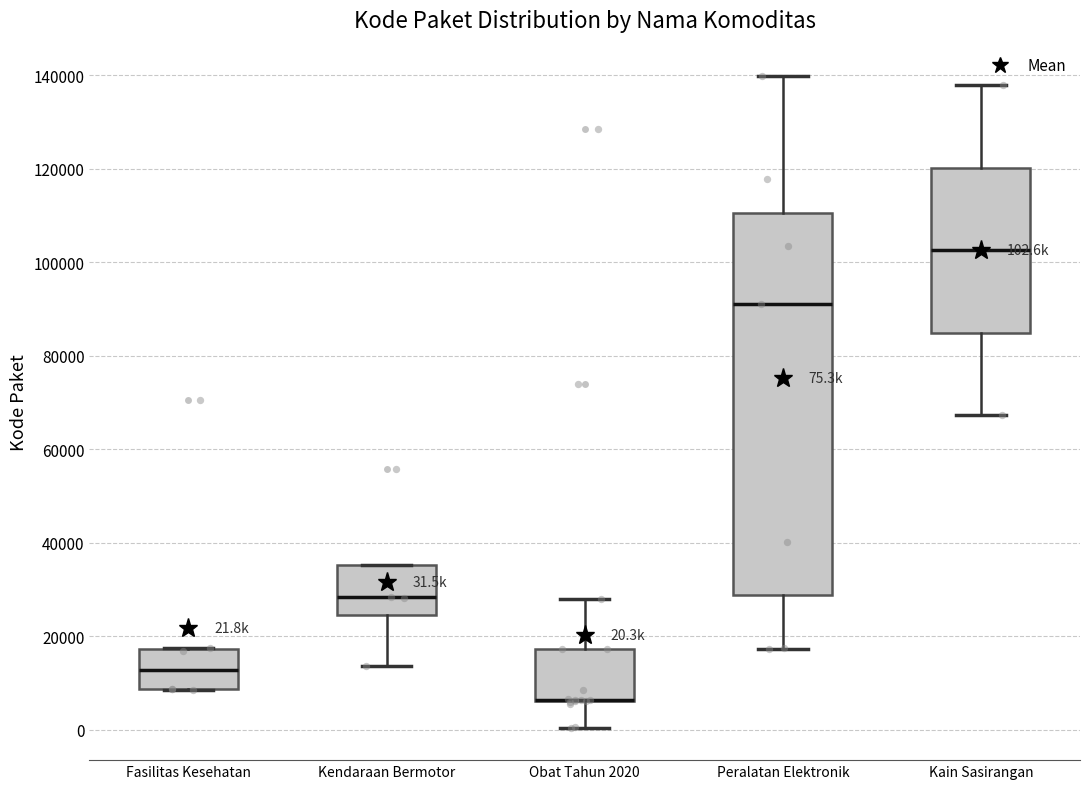

Which box is the tallest, from its lower edge to its upper edge?

Peralatan Elektronik